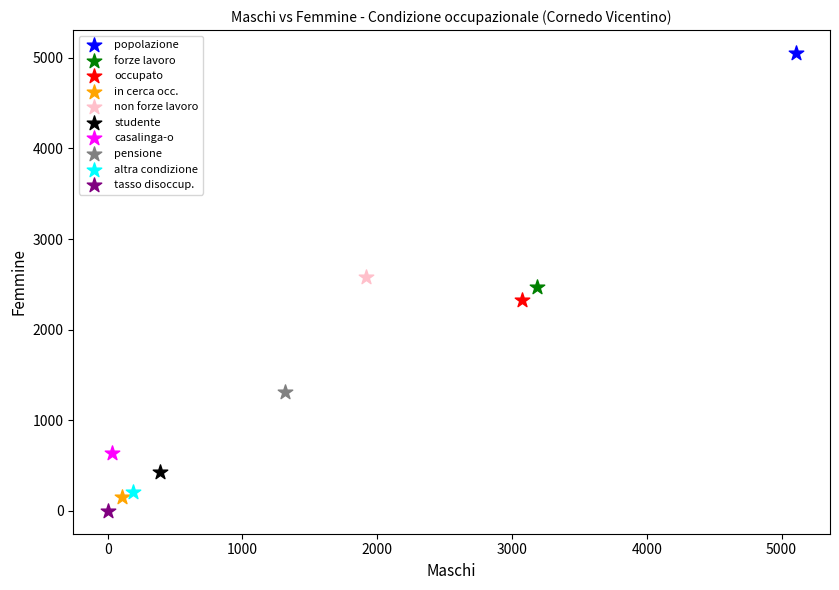

What are all the series names shown in the legend?

popolazione, forze lavoro, occupato, in cerca occ., non forze lavoro, studente, casalinga-o, pensione, altra condizione, tasso disoccup.